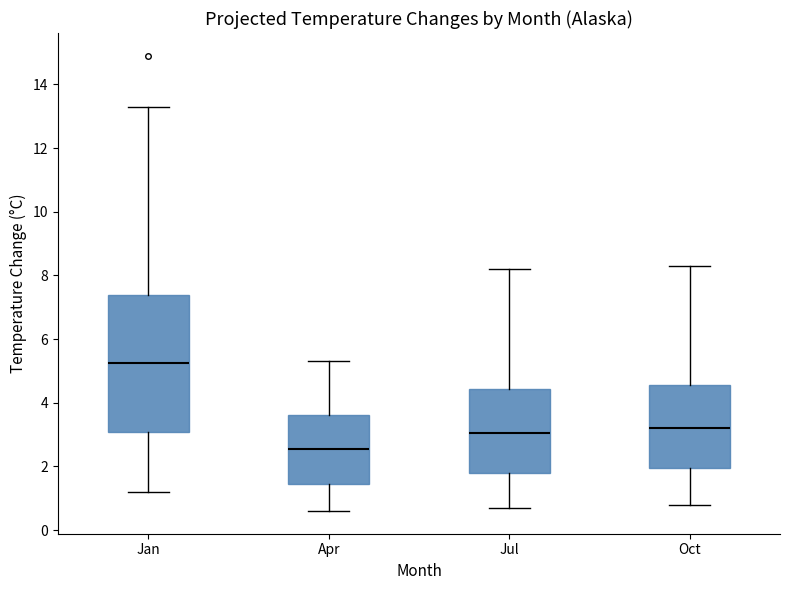

Reading left to right, transcribe this box plot: for each box, give where its median line is, the range the box spans, and where its two whiskers end, as read against the y-axis. The values are not printed on the chart, so give them approximately, as read against the axis.

Jan: median 5.2, box 3.0 to 7.4, whiskers 1.2 to 13.4
Apr: median 2.6, box 1.4 to 3.6, whiskers 0.6 to 5.4
Jul: median 3.0, box 1.8 to 4.4, whiskers 0.8 to 8.2
Oct: median 3.2, box 2.0 to 4.6, whiskers 0.8 to 8.4